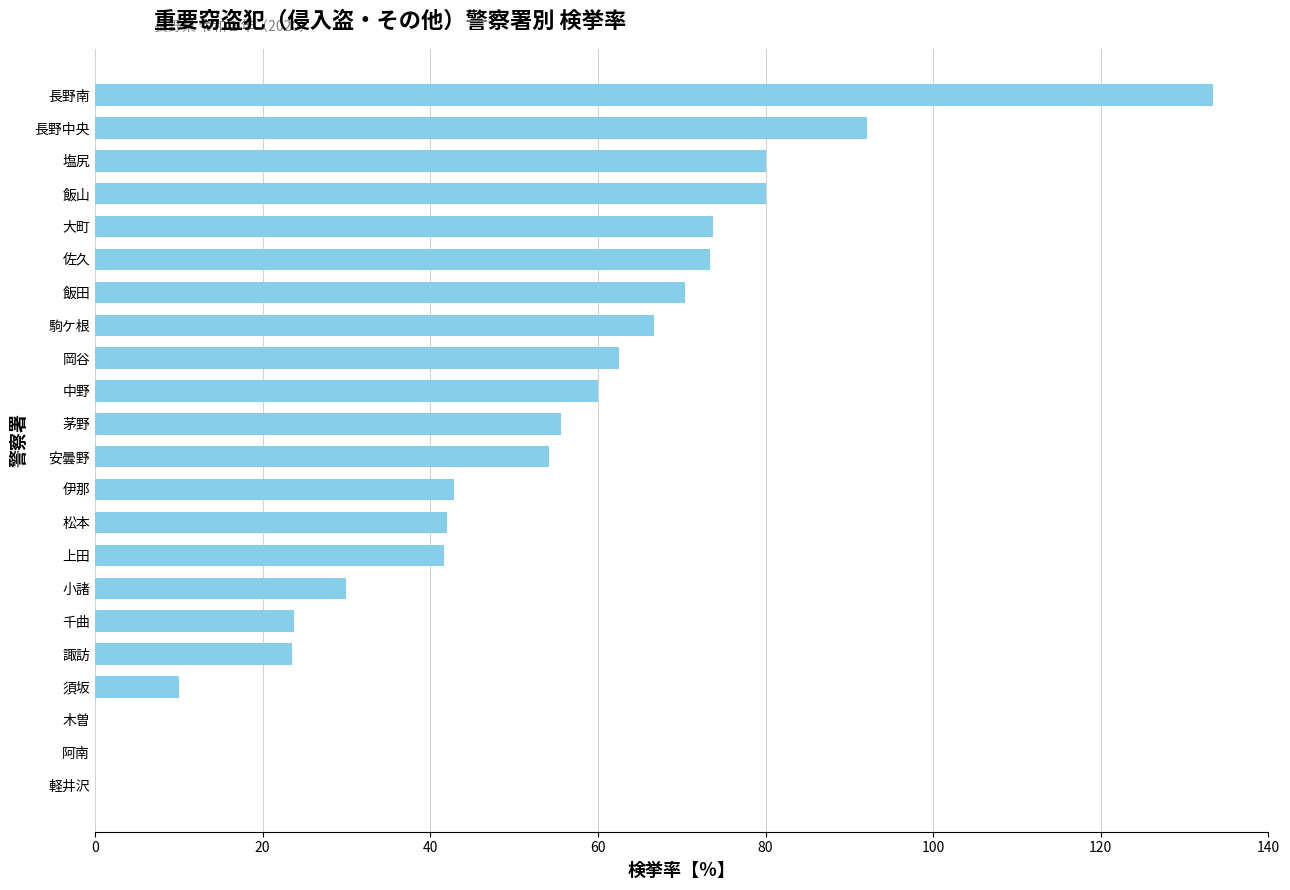

What is the sum of all values?

1115.6